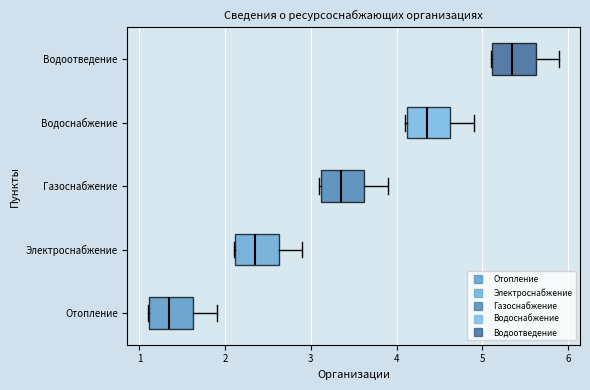

Reading bottom to top, transcribe this box plot: for each box, give where its median line is, the range the box spans, and where its two whiskers end, as read against the x-axis. The values are not printed on the chart, so give them approximately, as read against the axis.

Отопление: median 1.4, box 1.1 to 1.6, whiskers 1.1 to 1.9
Электроснабжение: median 2.4, box 2.1 to 2.6, whiskers 2.1 to 2.9
Газоснабжение: median 3.4, box 3.1 to 3.6, whiskers 3.1 to 3.9
Водоснабжение: median 4.4, box 4.1 to 4.6, whiskers 4.1 to 4.9
Водоотведение: median 5.4, box 5.1 to 5.6, whiskers 5.1 to 5.9